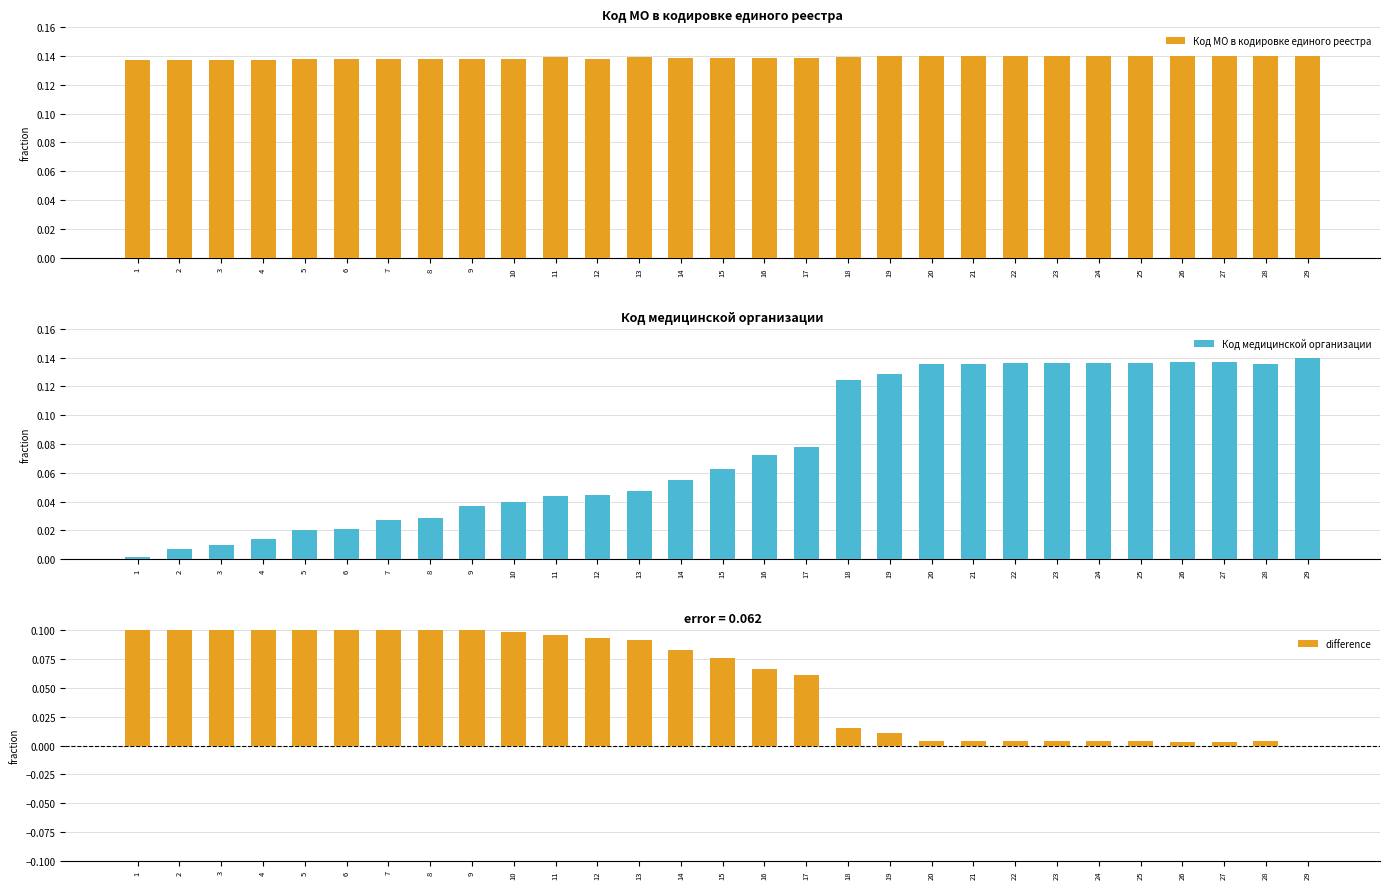

What are all the series names shown in the legend?

Код МО в кодировке единого реестра, Код медицинской организации, difference